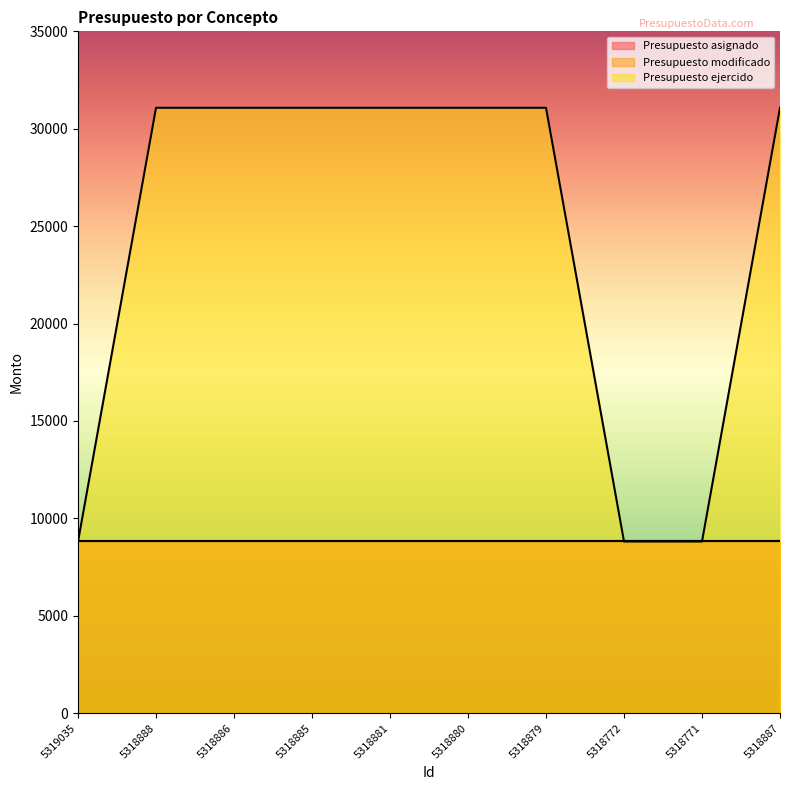

At how many categories does at least one series exceed 14415?

7